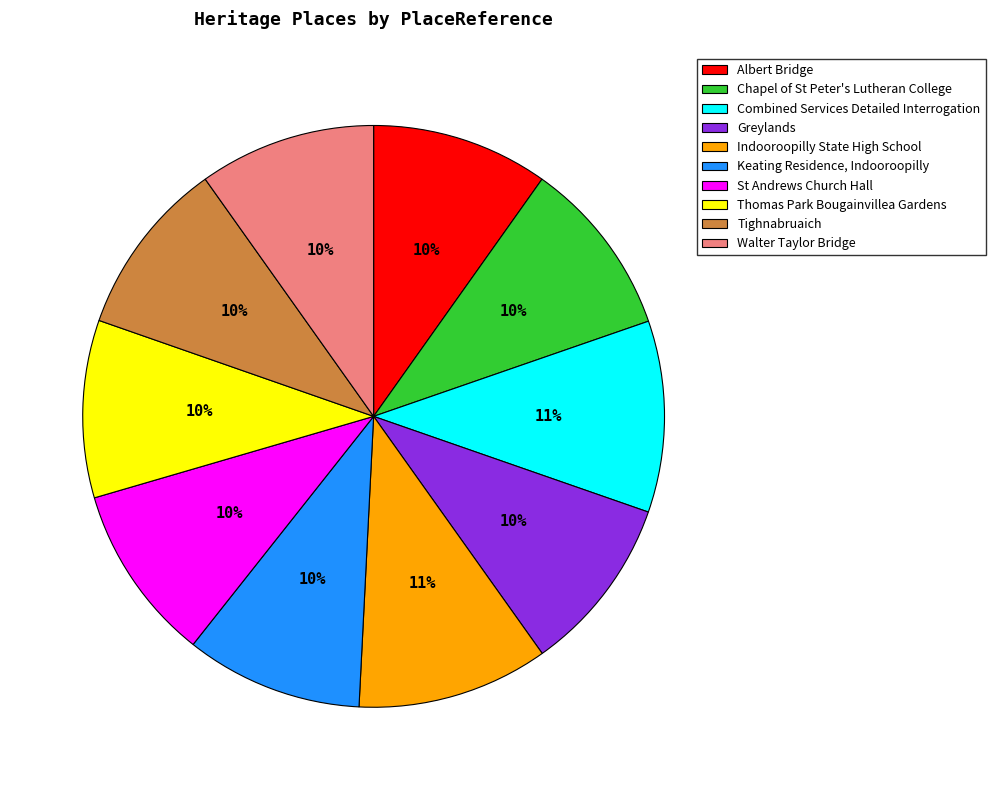

Is it true that Walter Taylor Bridge is 10% of the pie?

True